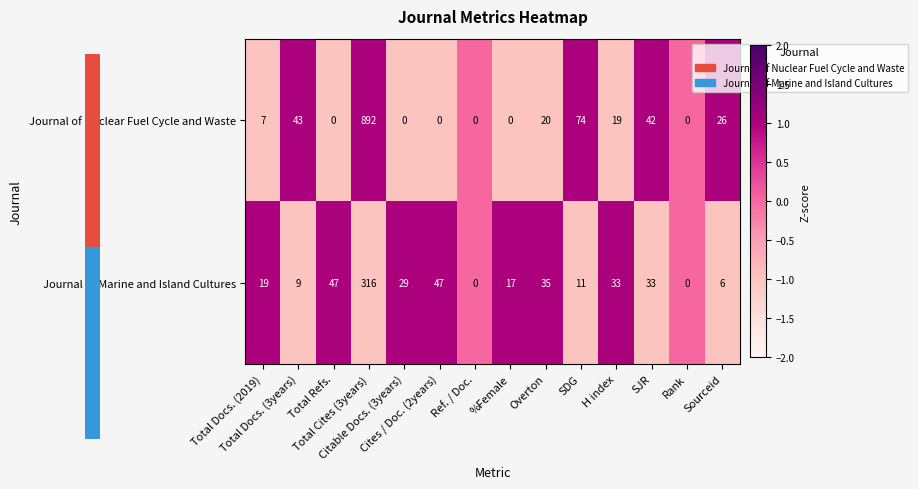

Which series has the largest range (max minus min)?

Journal of Nuclear Fuel Cycle and Waste